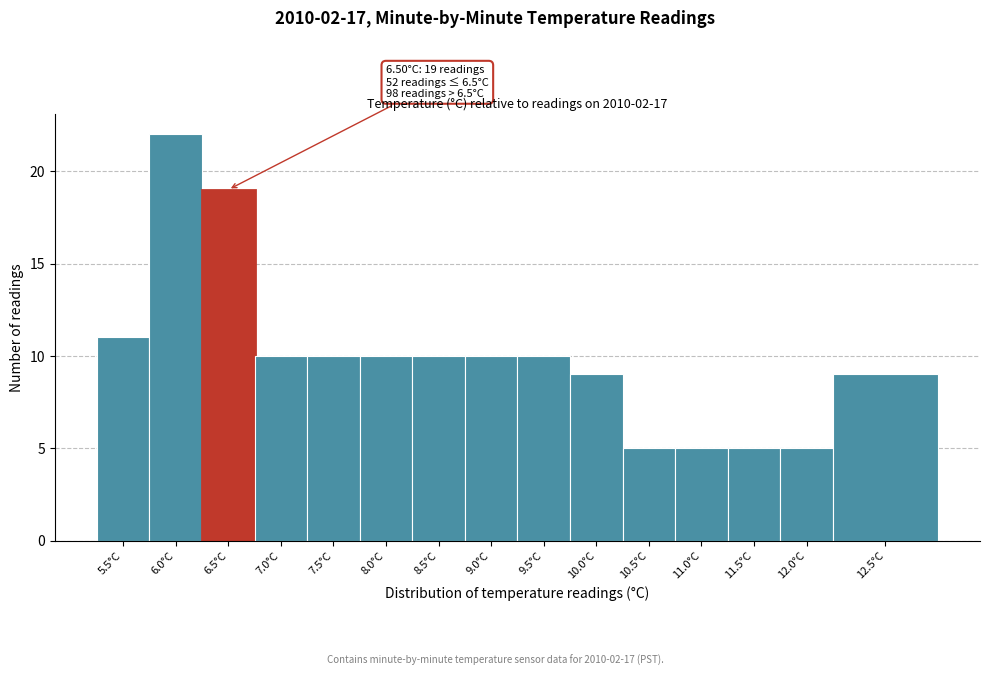

Reading left to right, what are all the values shown in this chart?

5.5°C=11	6.0°C=22	6.5°C=19	7.0°C=10	7.5°C=10	8.0°C=10	8.5°C=10	9.0°C=10	9.5°C=10	10.0°C=9	10.5°C=5	11.0°C=5	11.5°C=5	12.0°C=5	12.5°C=9